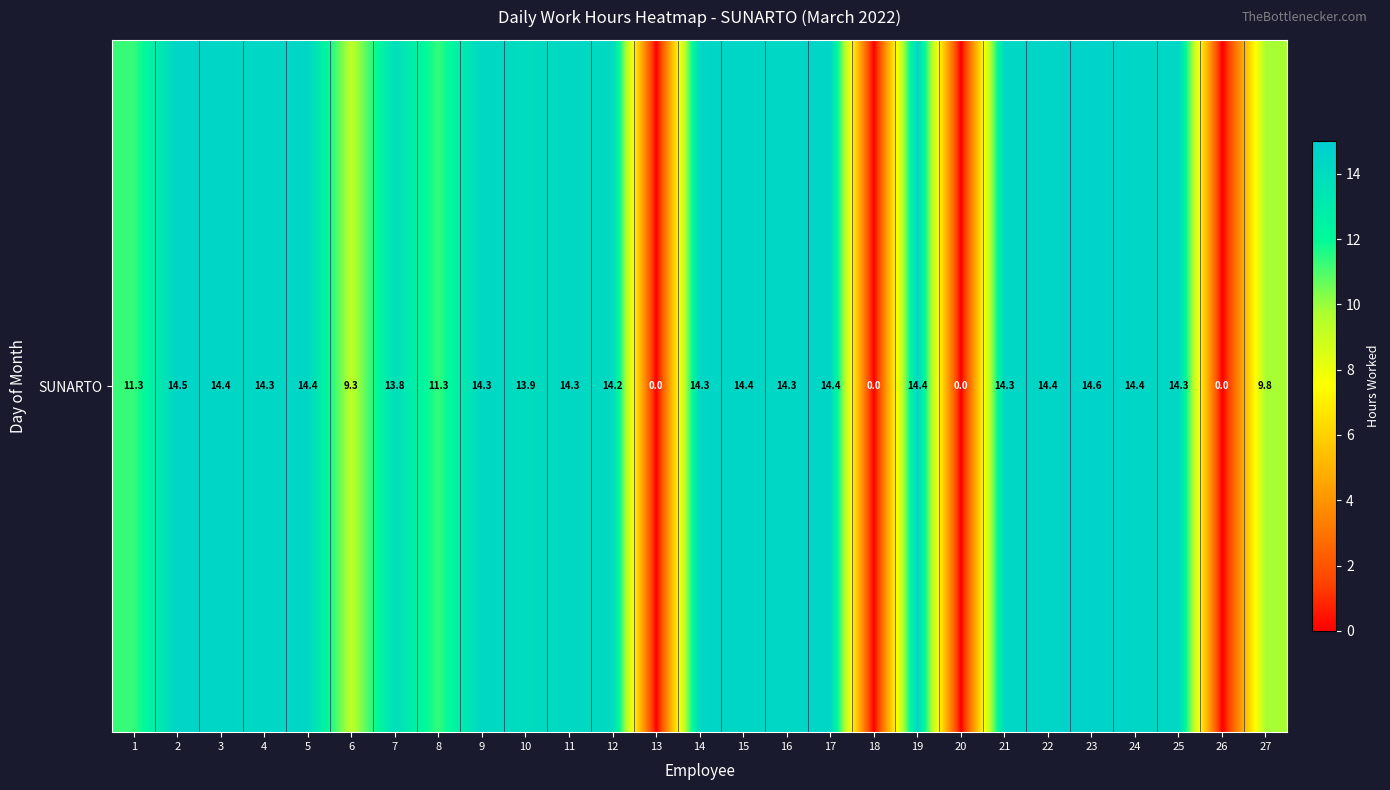

Which has a higher value, 26 or 25?

25